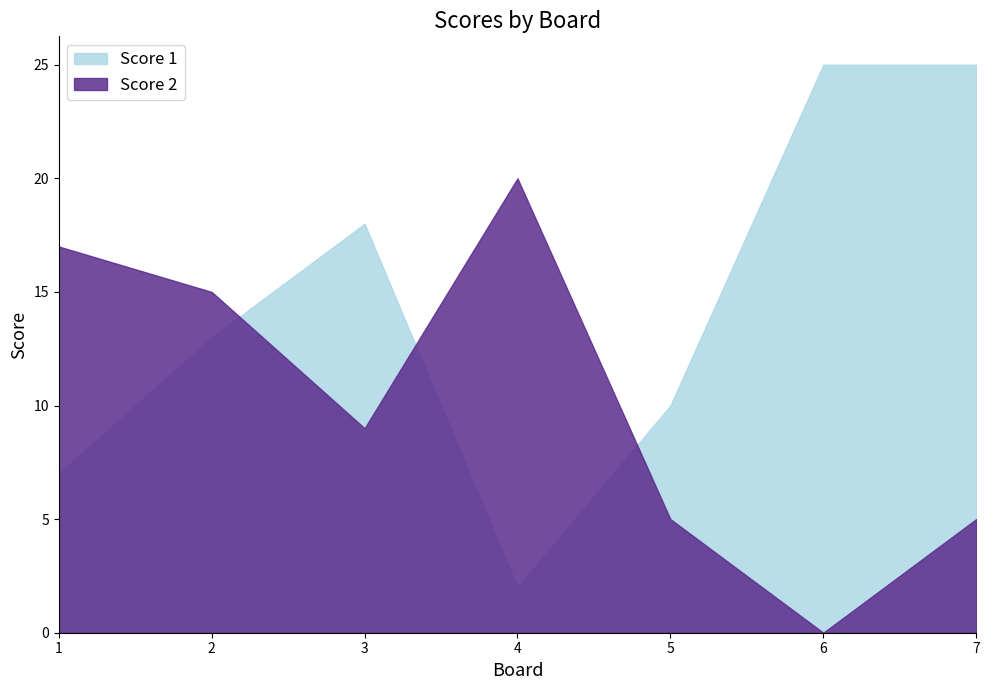

What is the spread (max minus min) of values at 1?

10